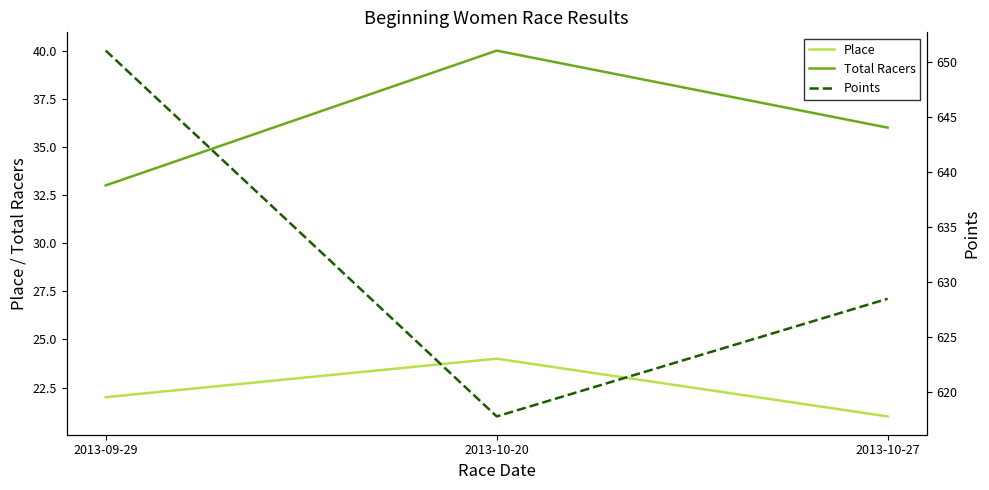

Reading right to left, extract all data points from this chart.

Place: 2013-10-27=21.0	2013-10-20=24.0	2013-09-29=22.0
Total Racers: 2013-10-27=36.0	2013-10-20=40.0	2013-09-29=33.0
Points: 2013-10-27=628.5	2013-10-20=617.8	2013-09-29=651.0